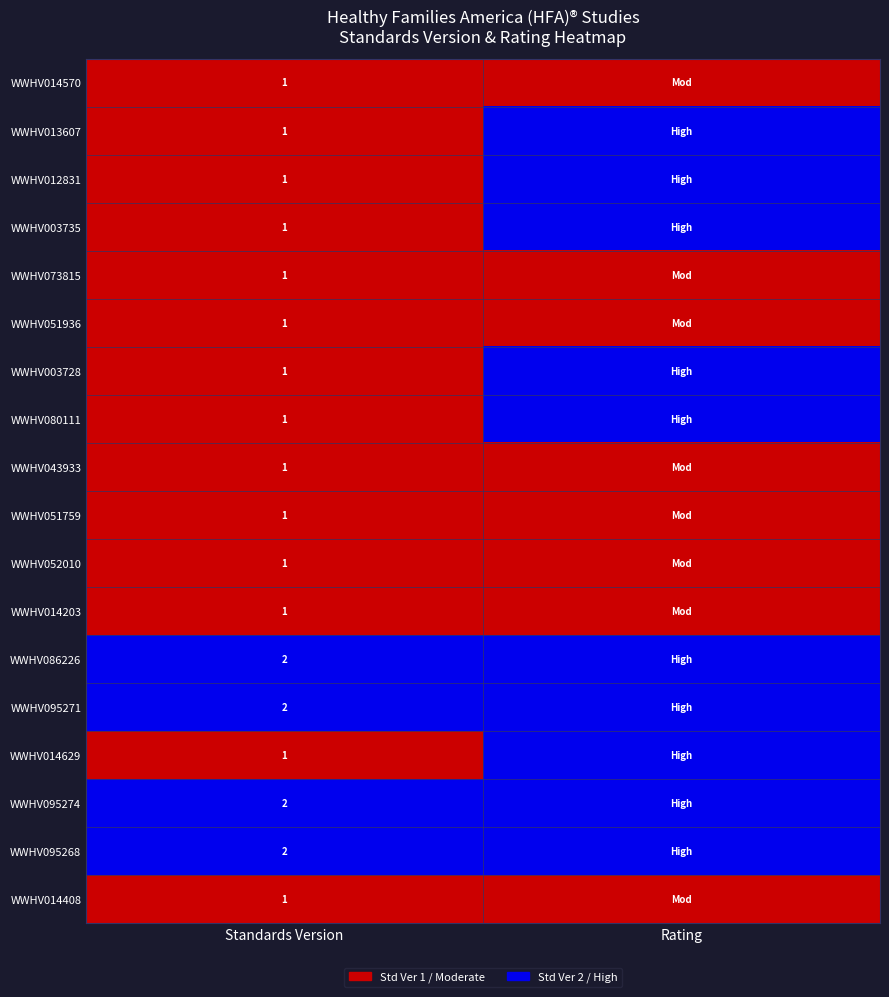

The WWHV003735 series shows 1 at Standards Version. True or false?

True